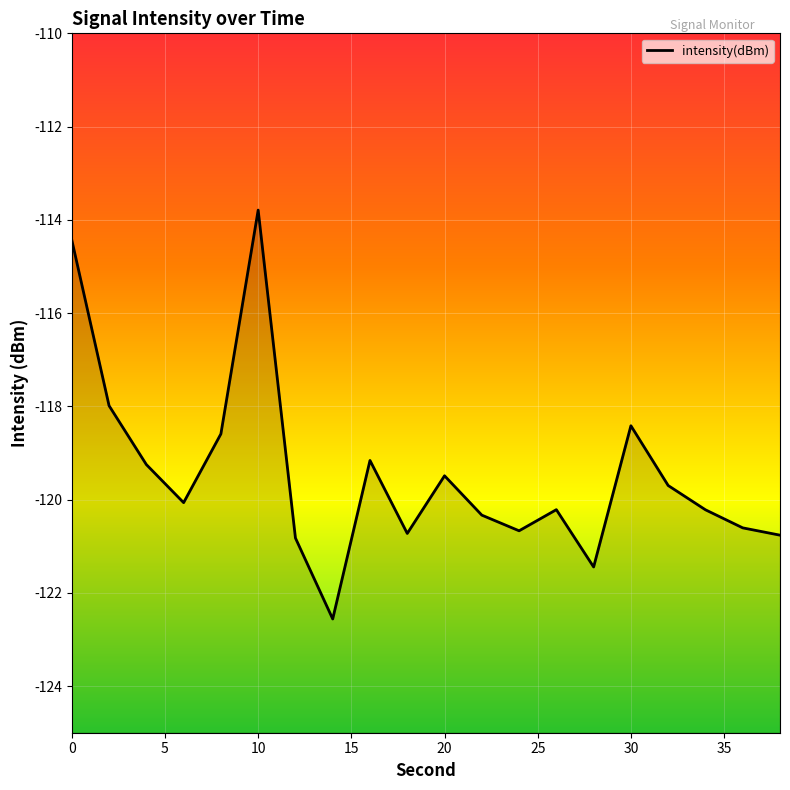

What is the difference between the maximum and minimum values?

8.8